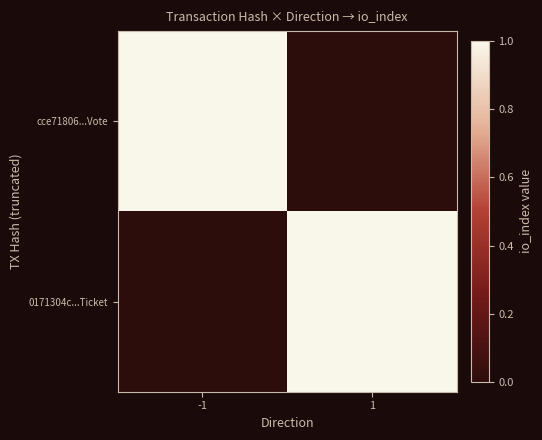

Which series has the largest total across all categories?

cce71806...Vote